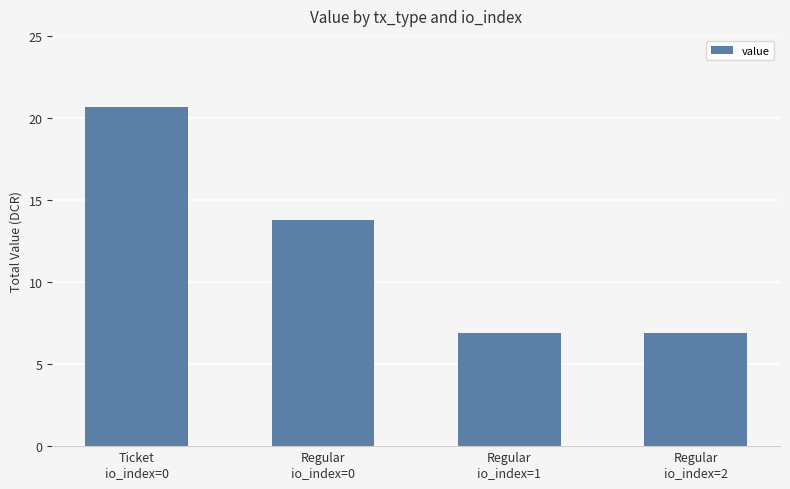

What is the difference between the second highest and second lowest values?

6.9